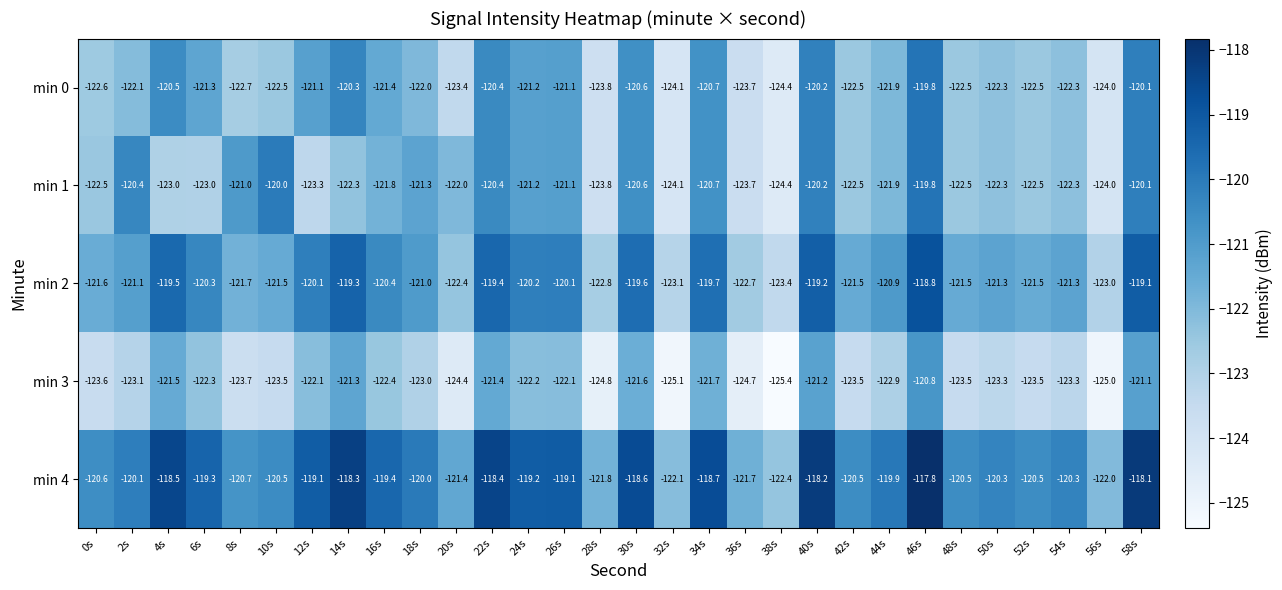

Which series has the largest total across all categories?

min 4